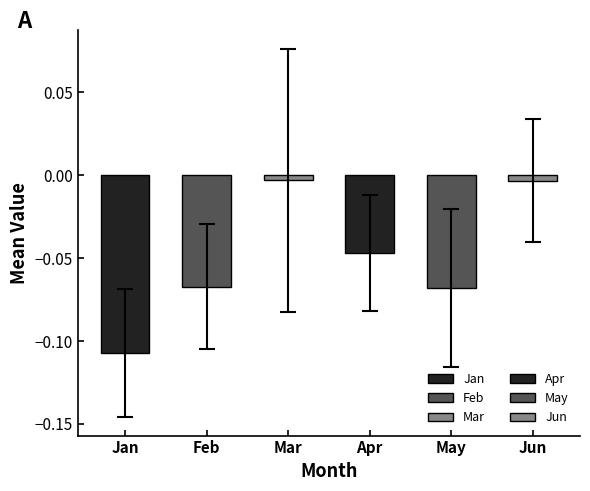

Are the bars grouped side by side (vs. stacked)?

Yes